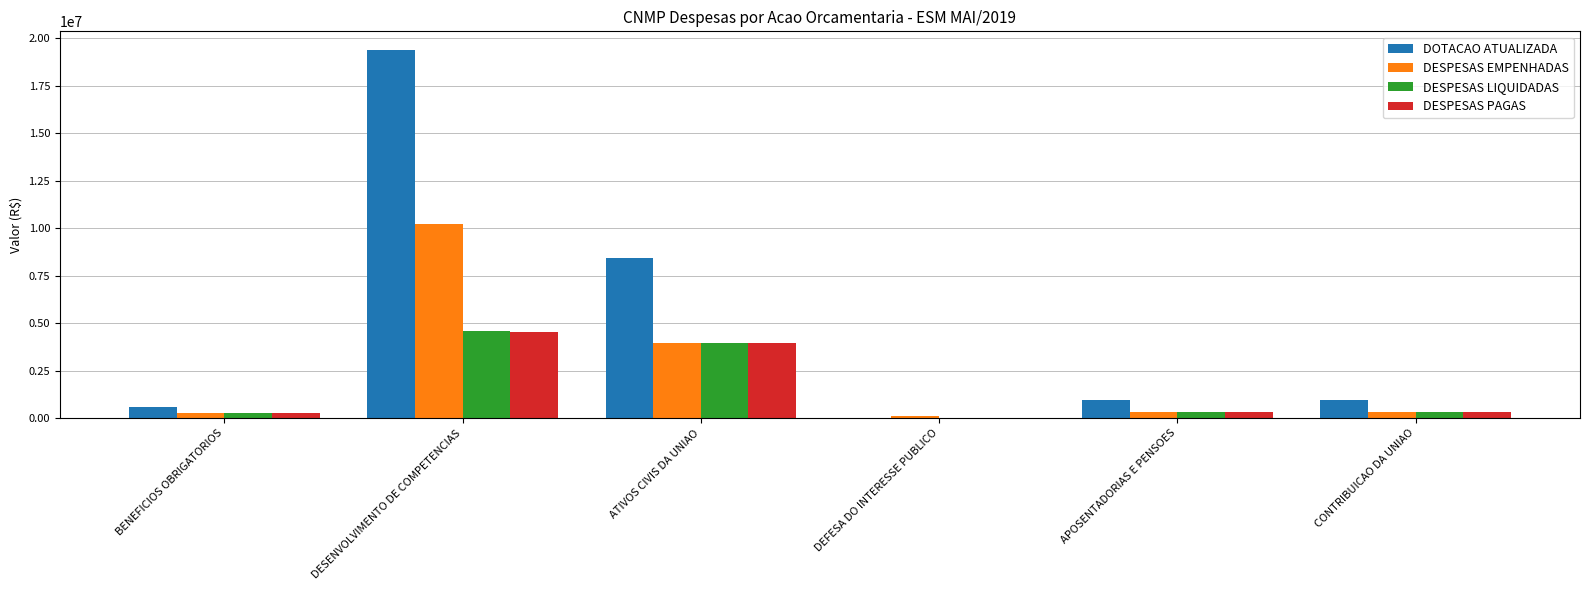

Which series has the widest spread of values?

DOTACAO ATUALIZADA